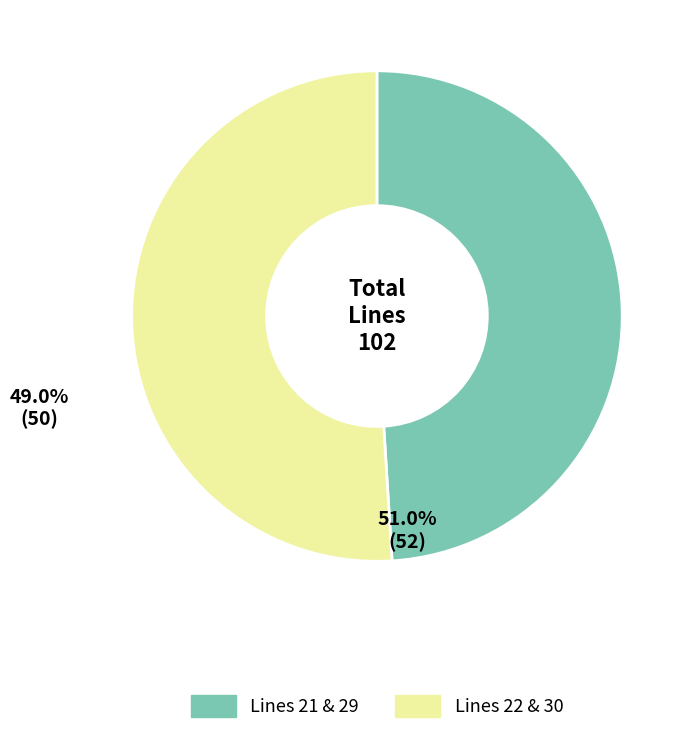

Does Lines 21 & 29 represent more than half of the total?

No